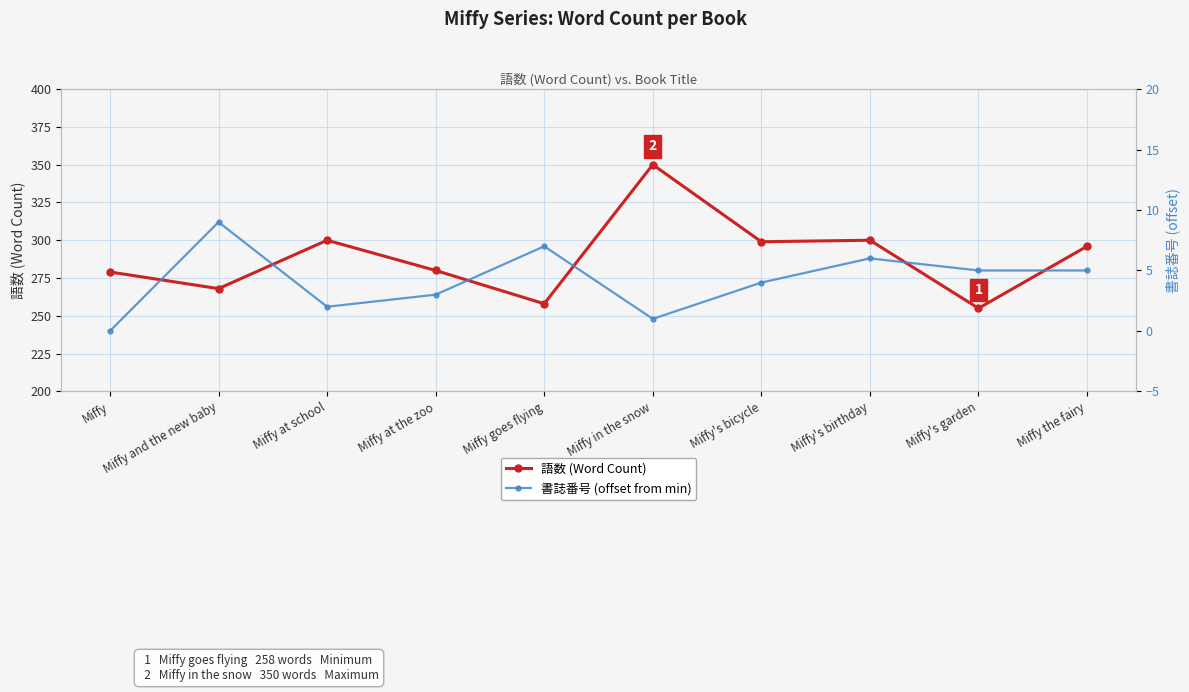

How many positive values does the 書誌番号 (offset from min) series have?

9